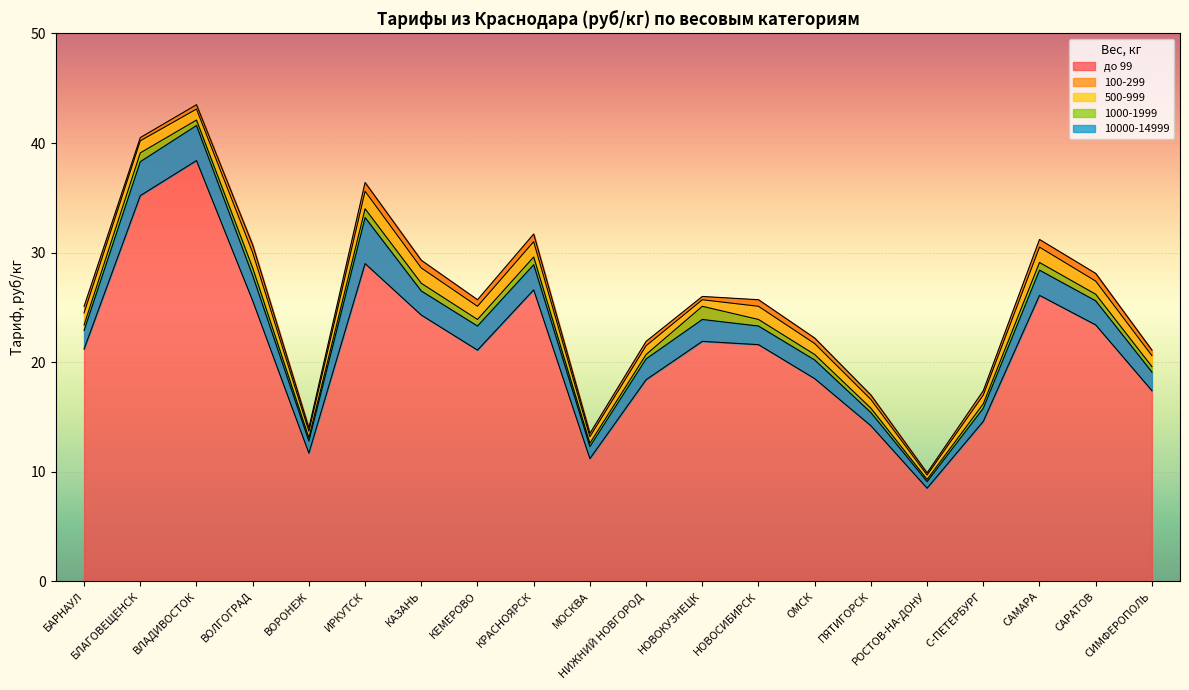

How many interior local peaks does the 10000-14999 series have?

5